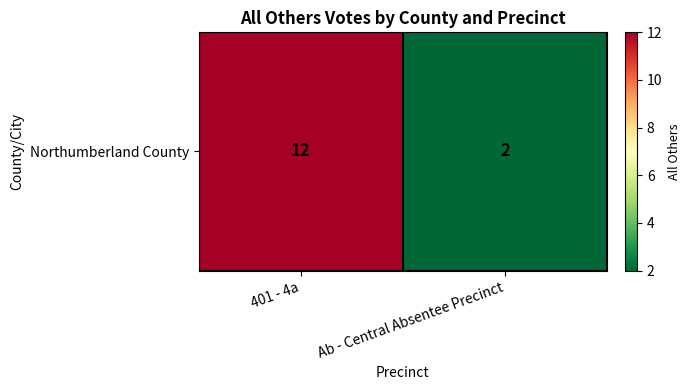

What is the change in value from 401 - 4a to Ab - Central Absentee Precinct?

-10